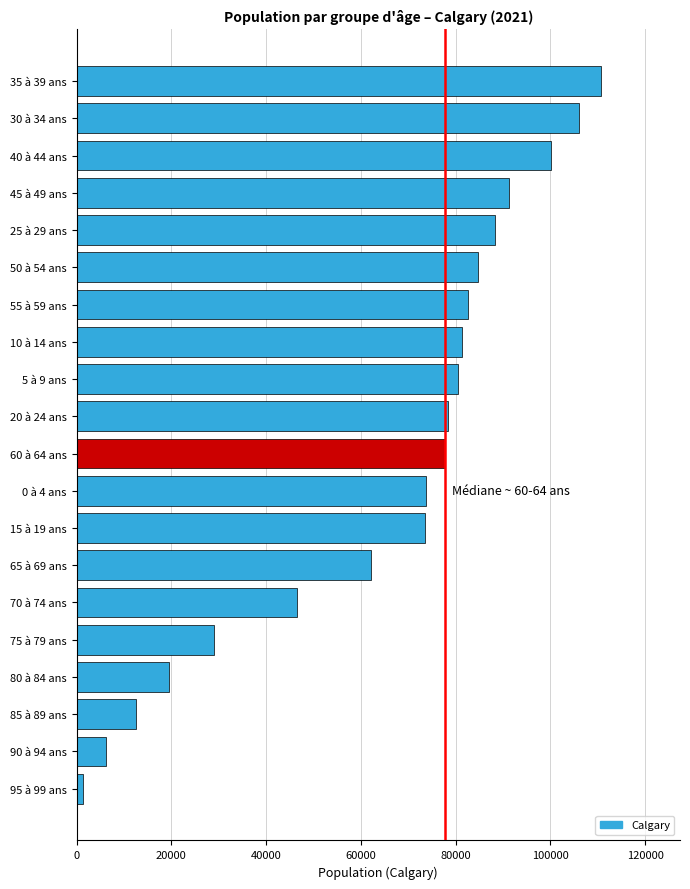

What is the sum of all values?

1306570